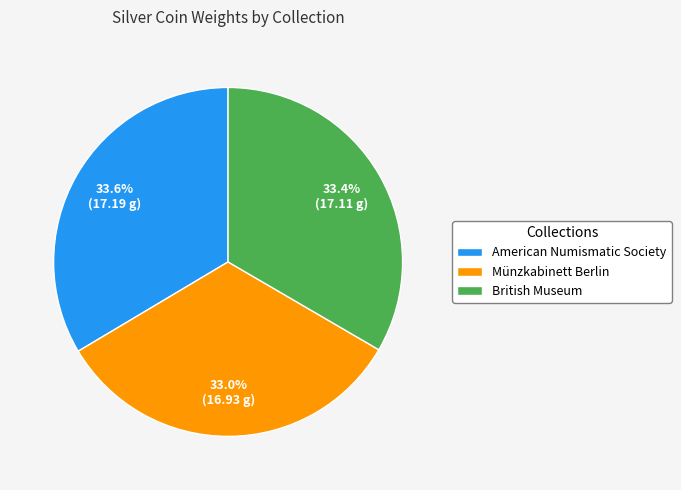

Approximately how many times larger is the value at Münzkabinett Berlin compared to American Numismatic Society?

1.0